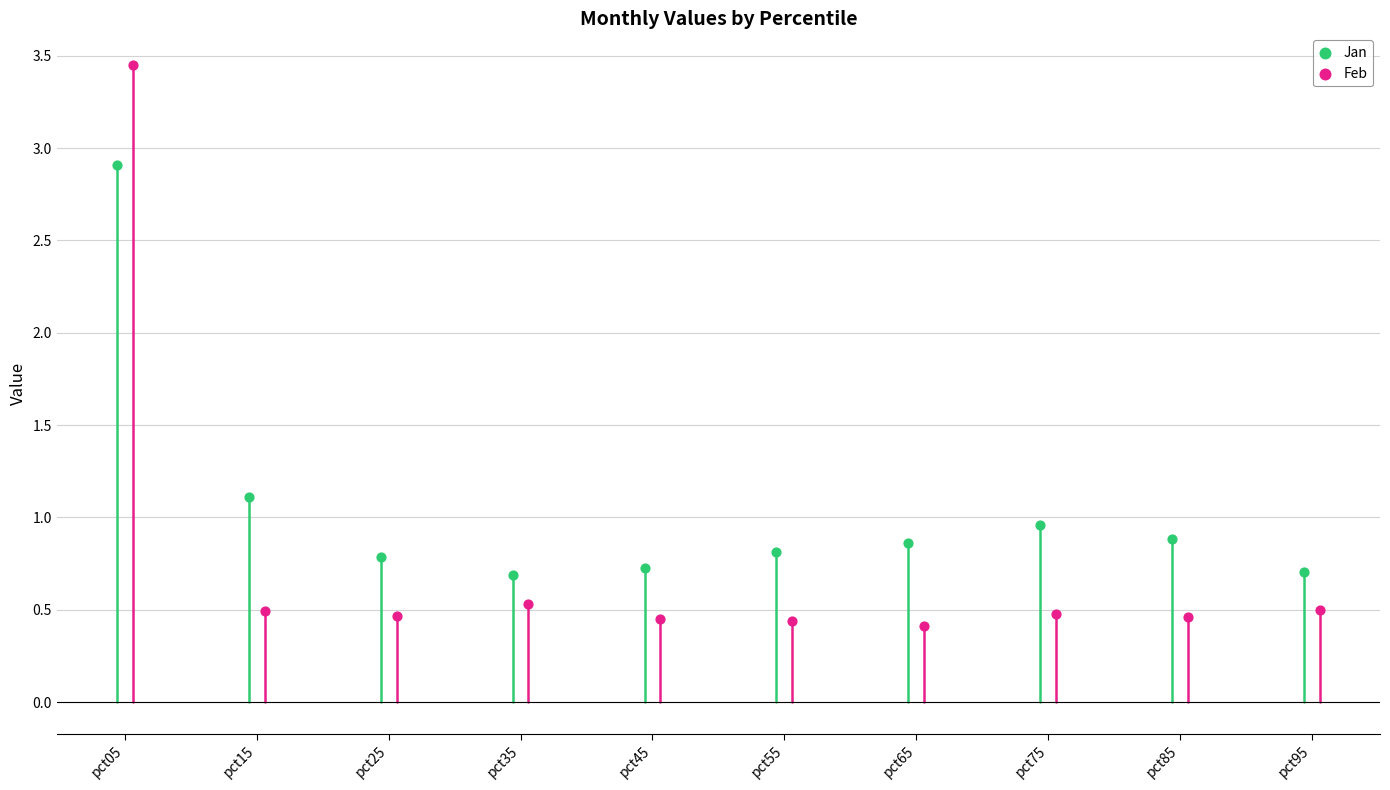

Which series reaches the minimum Y coordinate?

Feb